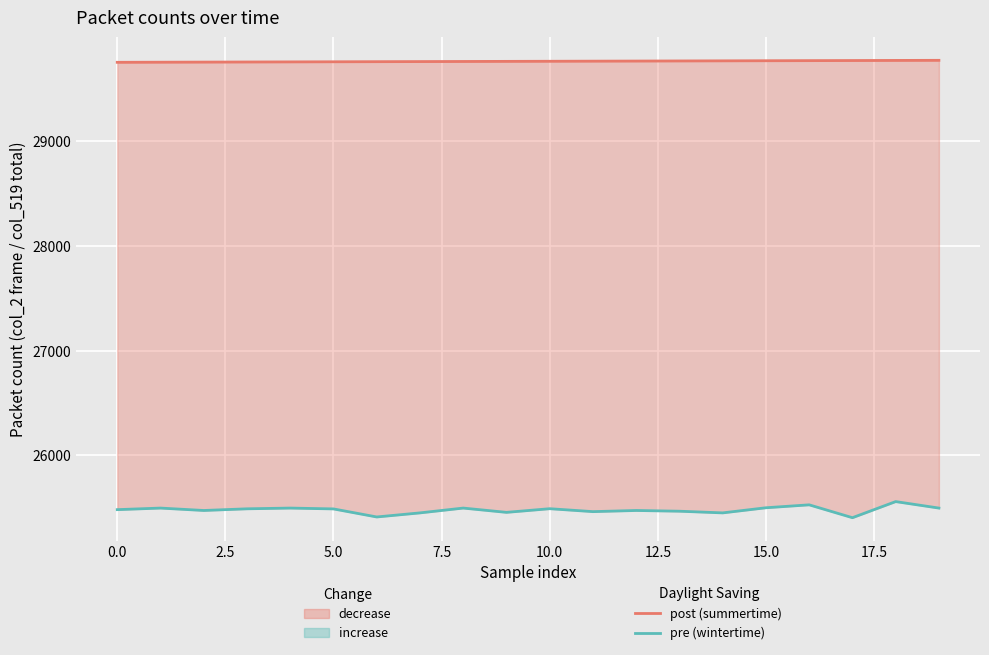

Which has a higher value, 12 or 13?

13